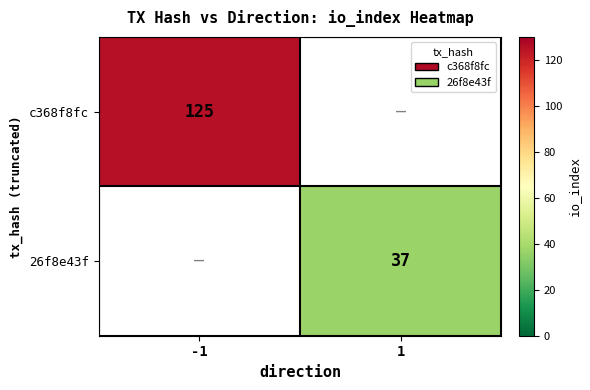

Is the value of c368f8fc at -1 greater than the value of 26f8e43f at 1?

Yes